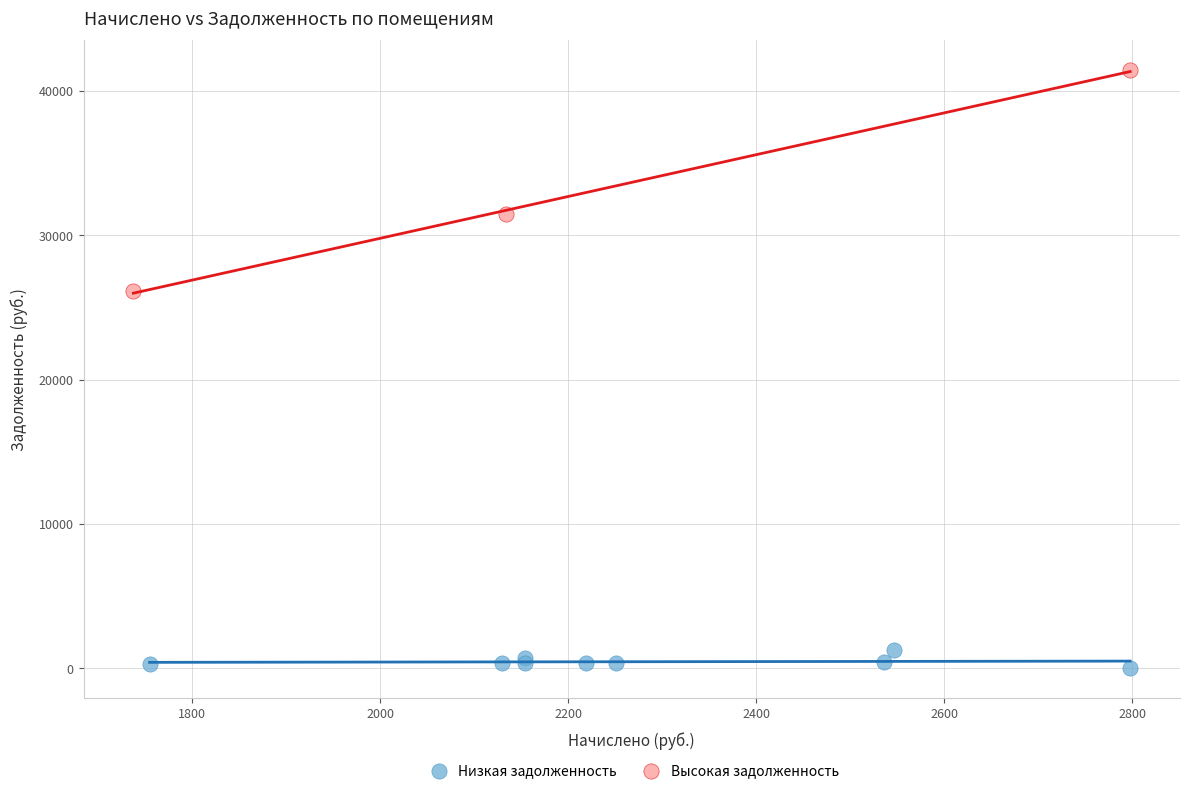

Which series reaches the maximum Y coordinate?

Высокая задолженность